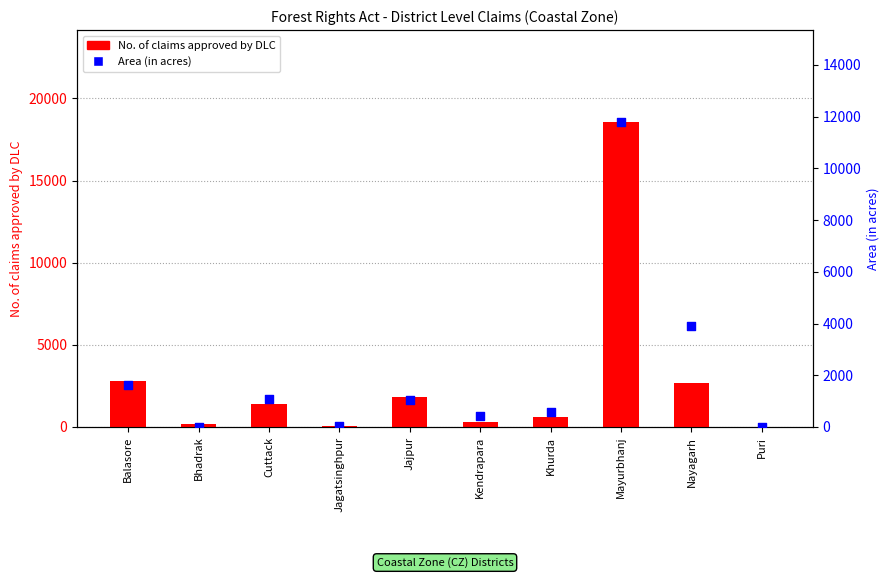

Which series has the widest spread of Y values?

No. of claims approved by DLC